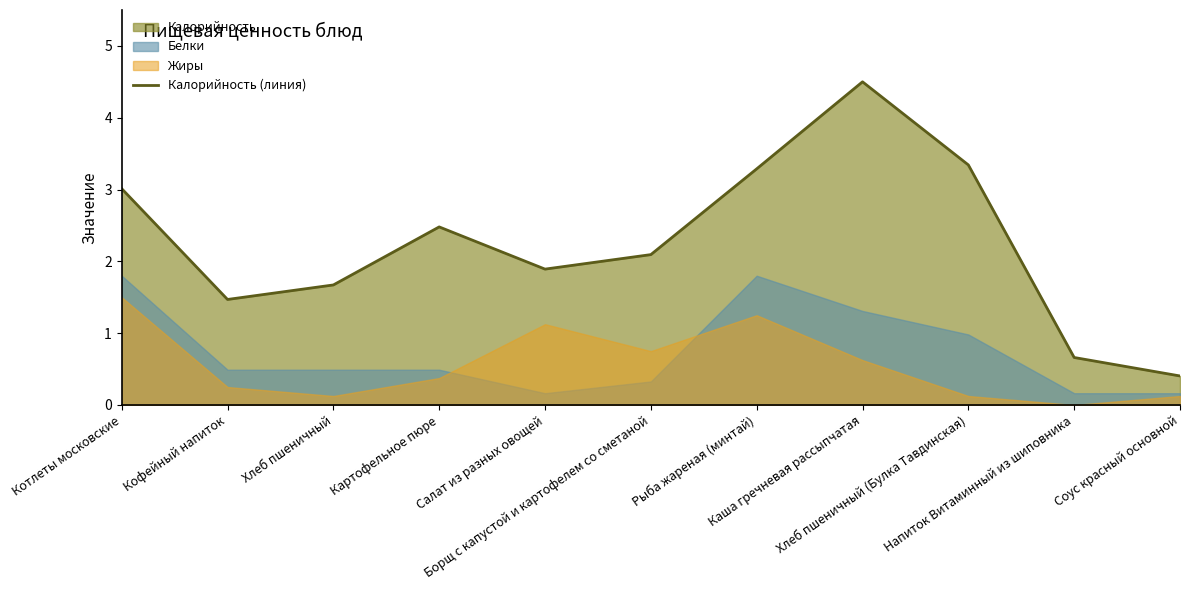

How many points are higher than both their immediate neighbors (excluding endpoints)?

2